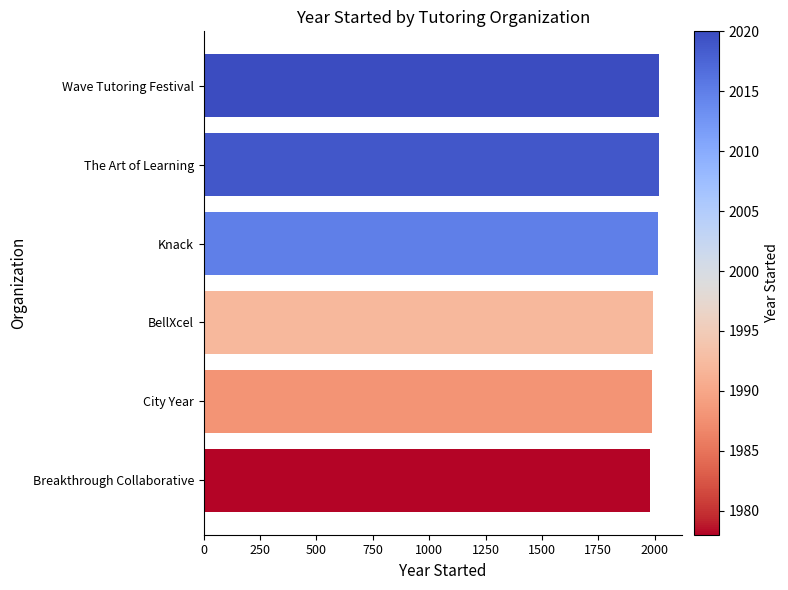

What is the difference between the maximum and minimum values?

42